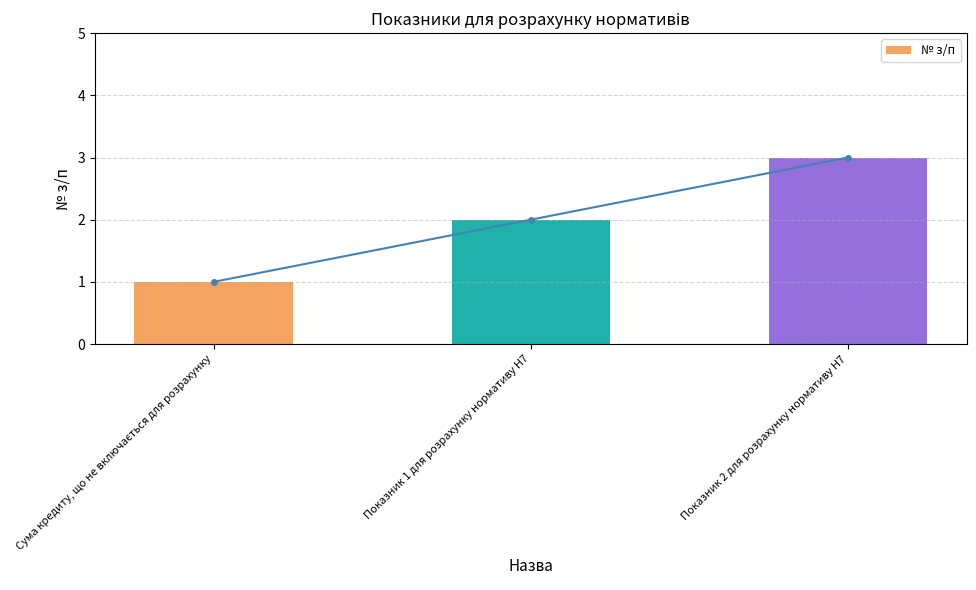

Are the bars horizontal?

No